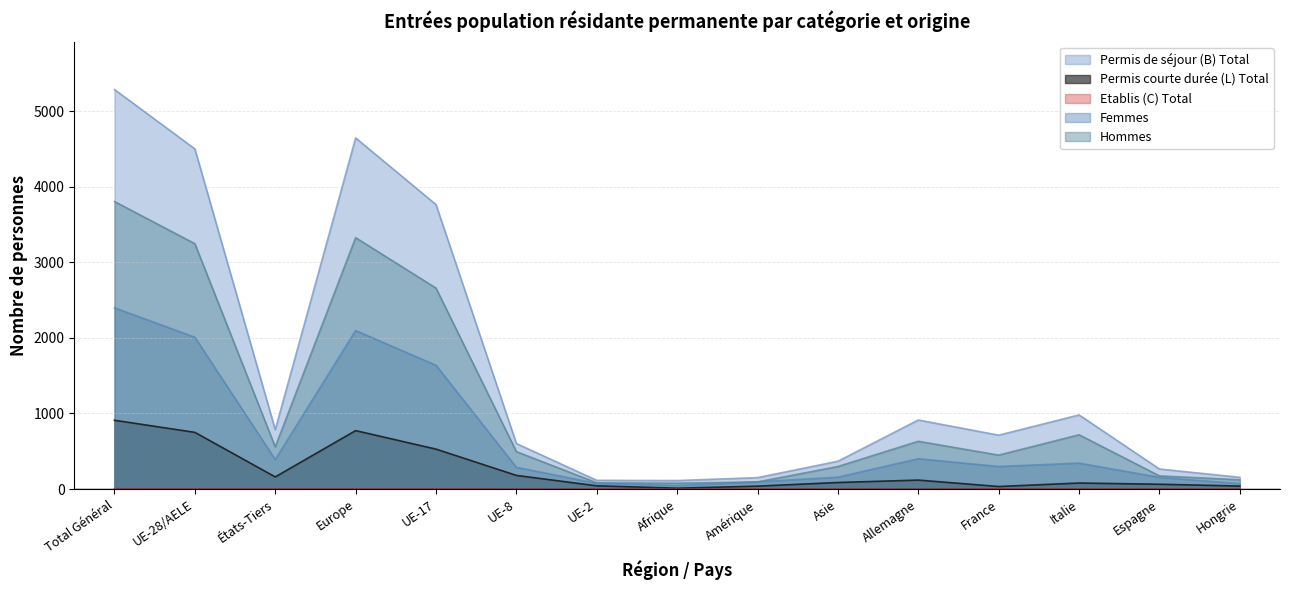

How many values in the Etablis (C) Total series exceed 1?

5